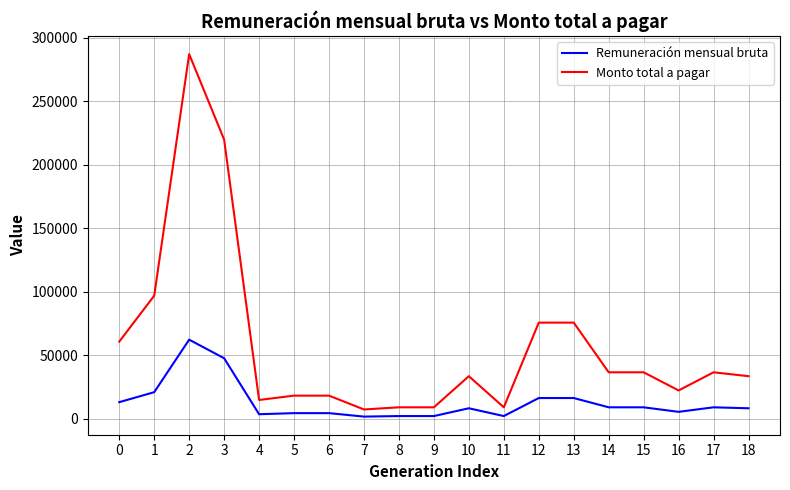

True or false: Monto total a pagar has more than 0 points higher than both neighbors.

True